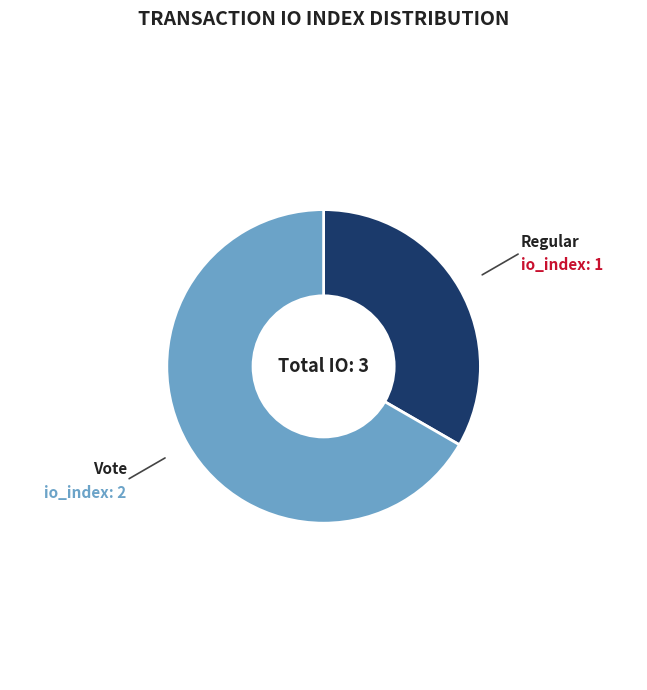

How many slices are in this pie chart?

2